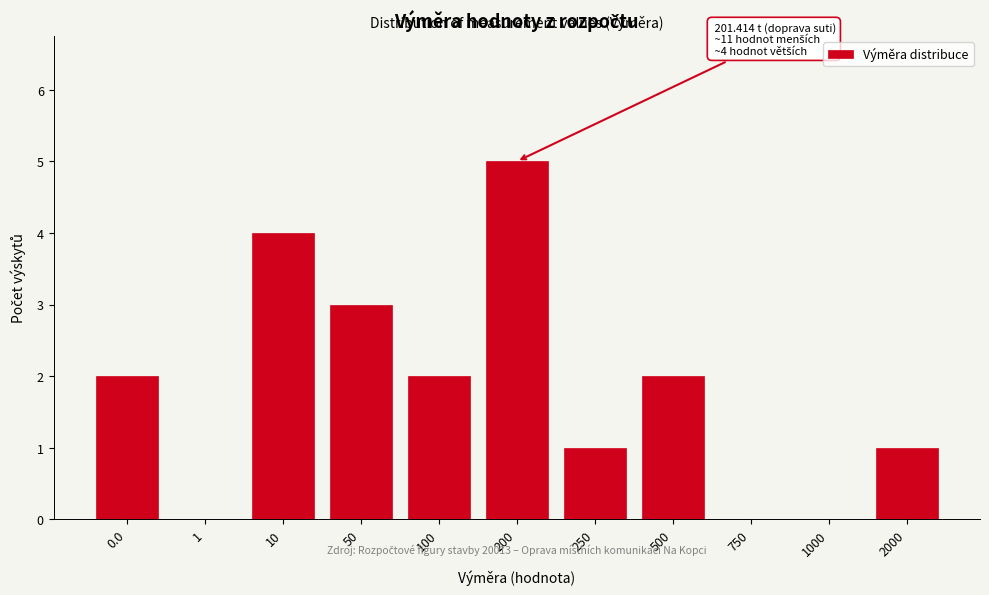

Reading right to left, transcribe all the data shown in this chart.

2000=1	1000=0	750=0	500=2	250=1	200=5	100=2	50=3	10=4	1=0	0.0=2